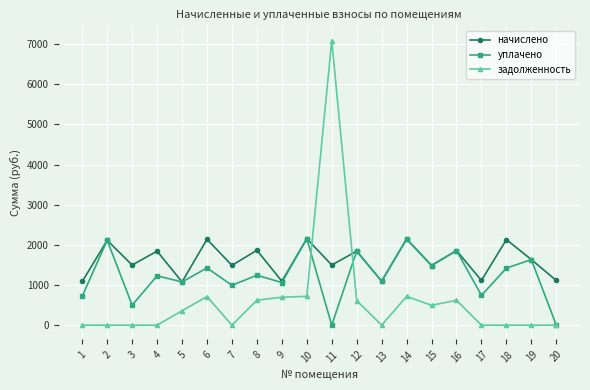

What is the difference between the уплачено values at 12 and 8?

599.8